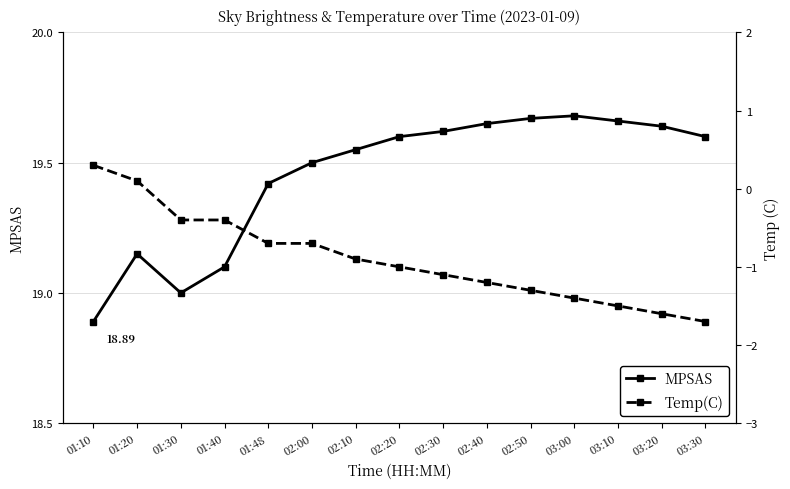

True or false: MPSAS and Temp(C) cross at least once.

False